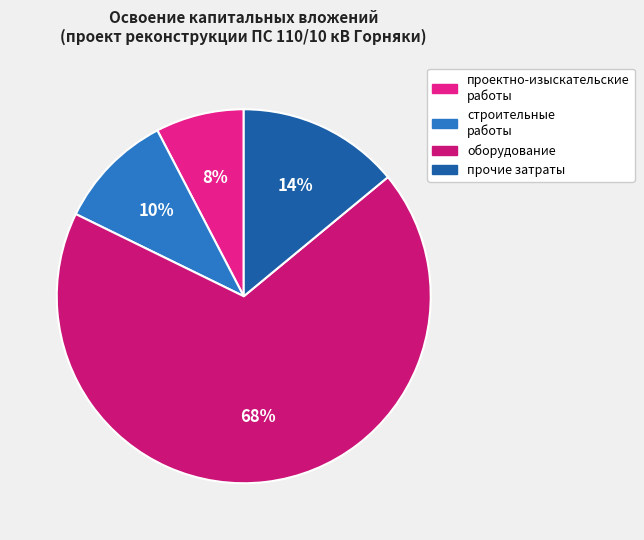

Count the number of slices in the pie.

4